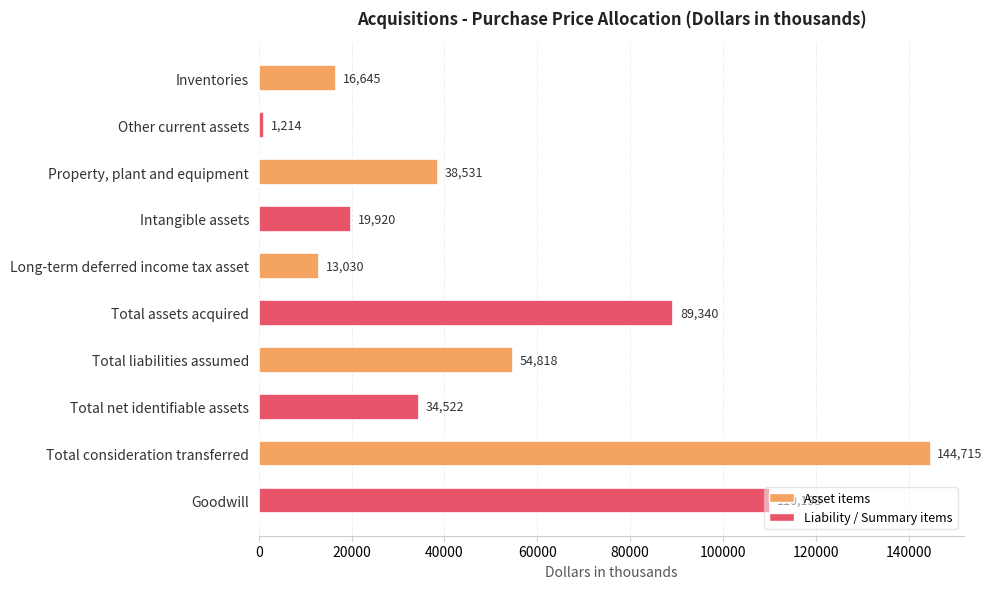

How many data points does each series have?

10